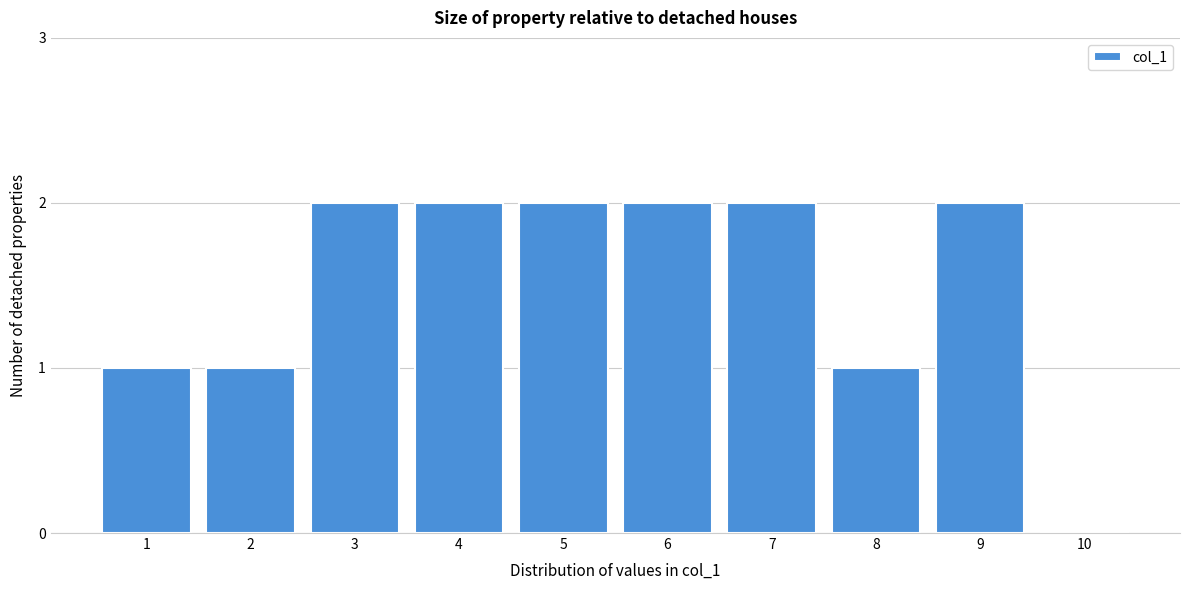

Reading left to right, extract all data points from this chart.

1=1	2=1	3=2	4=2	5=2	6=2	7=2	8=1	9=2	10=0